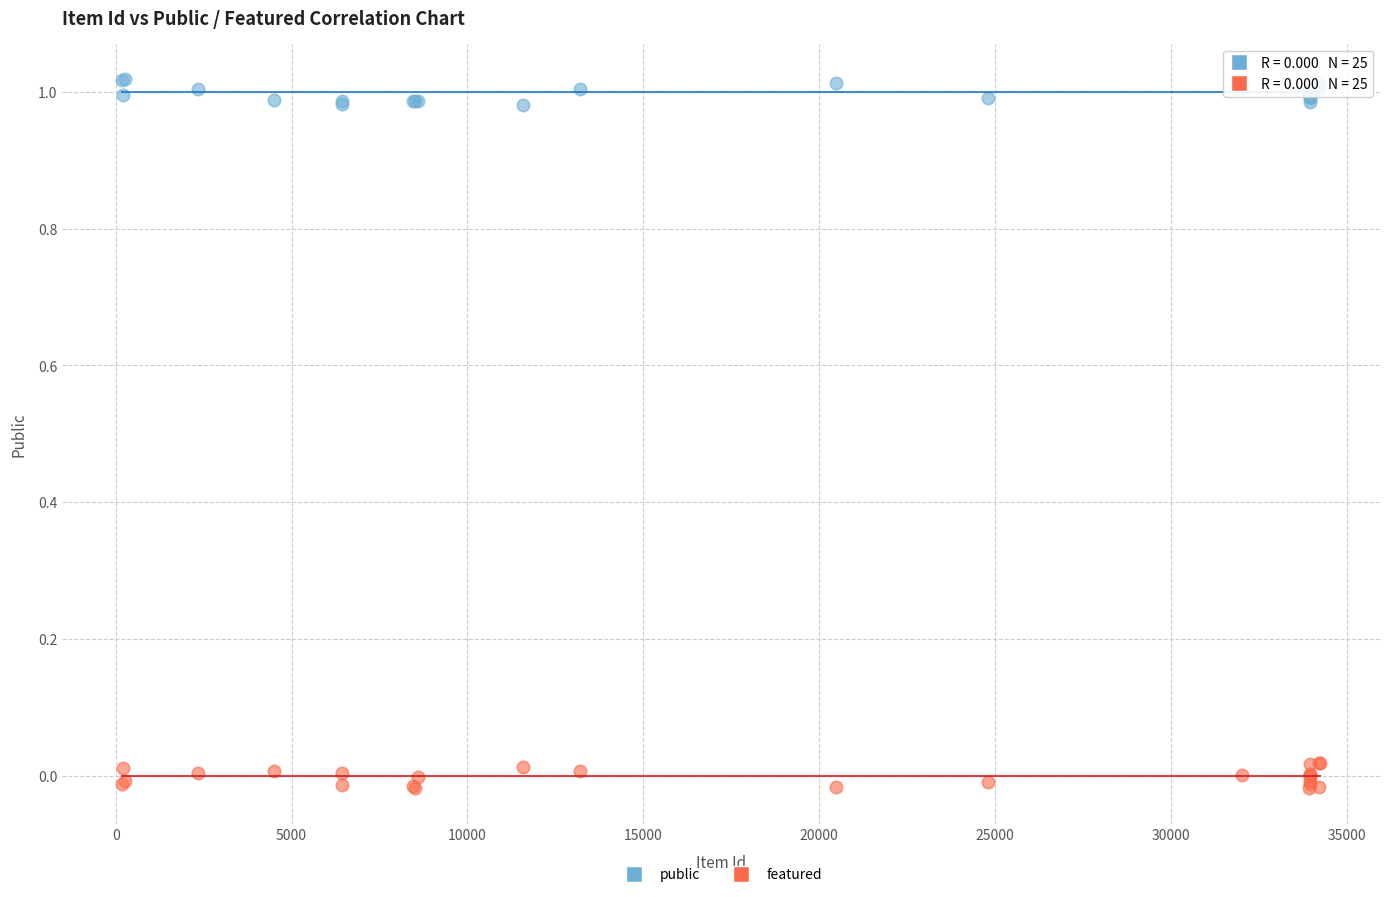

Which series reaches the minimum Y coordinate?

featured